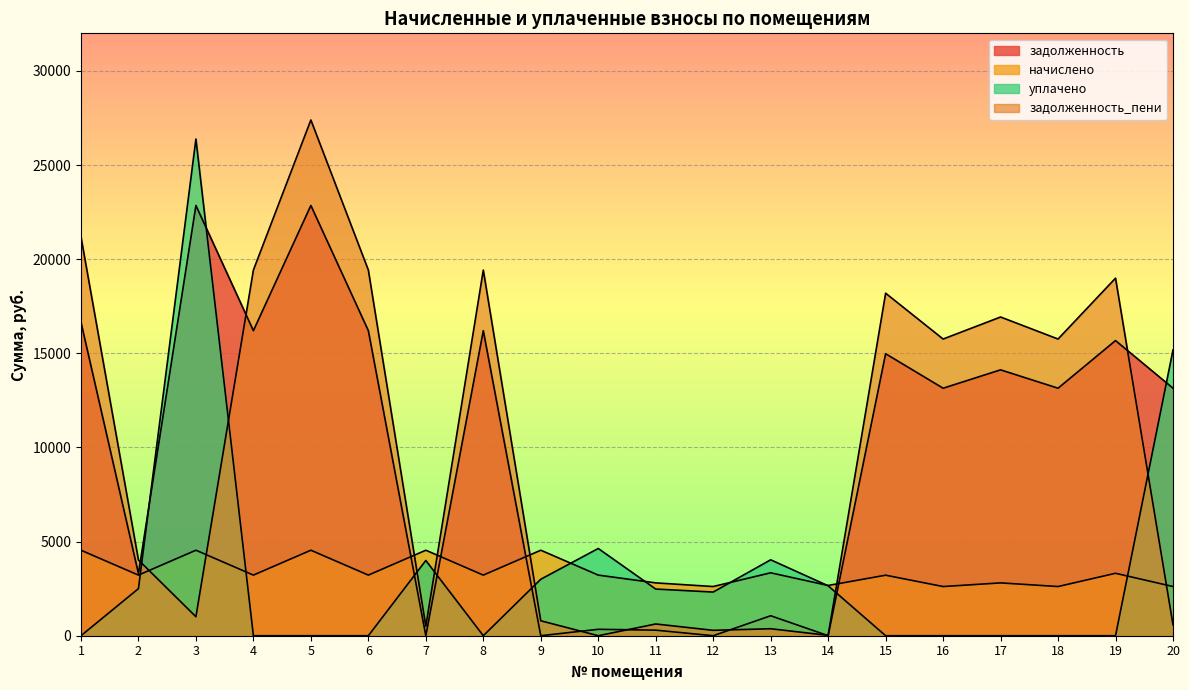

At which category does the chart reach its minimum across all series?

7